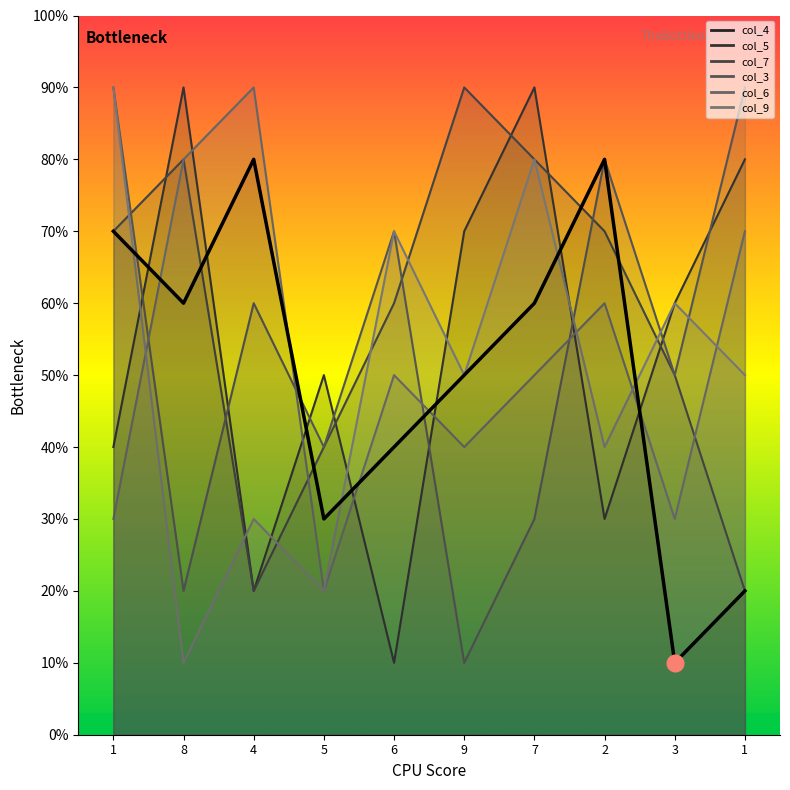

Where is the data nearest to the value 0?

3